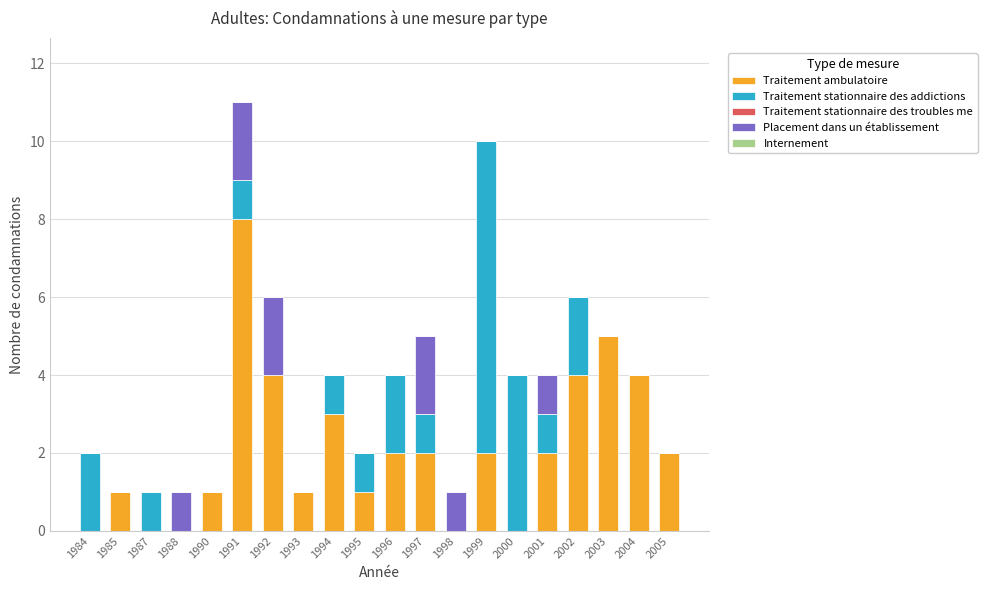

At which category is the sum across all series the highest?

1991